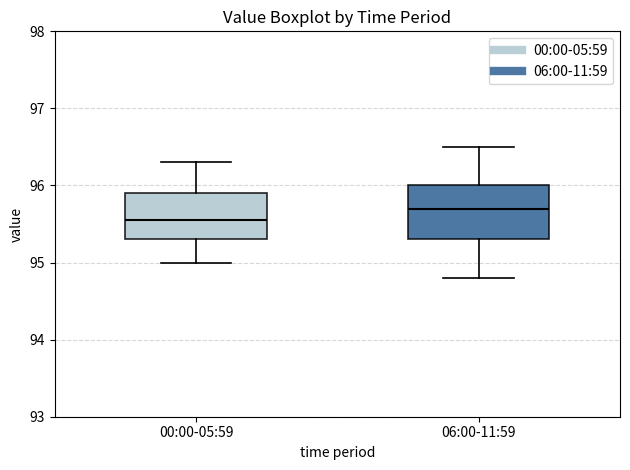

Where does the median line of the box for 06:00-11:59 sit on the y-axis? The values are not printed on the chart, so give them approximately, as read against the axis.

95.7